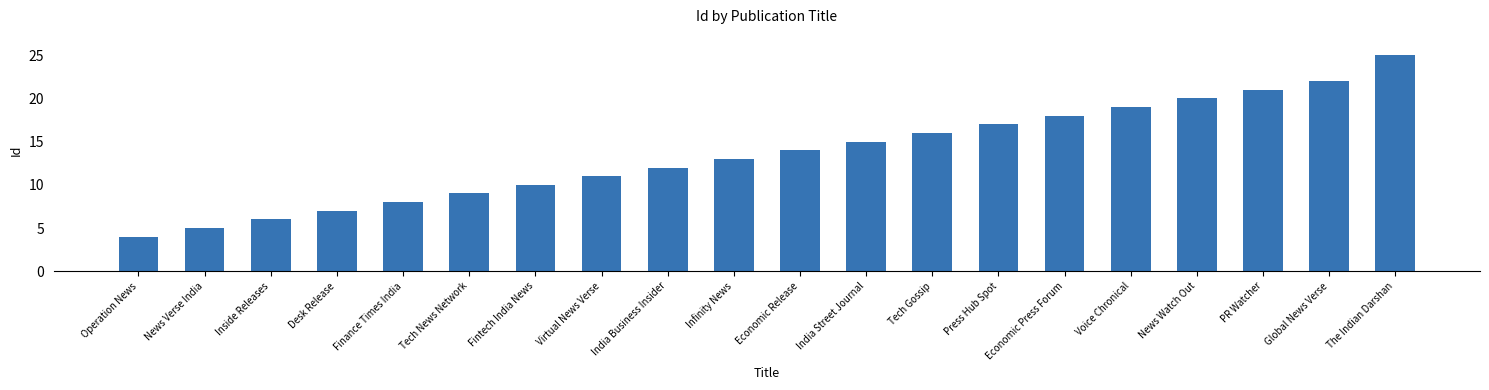

At which category does the chart reach its peak across all series?

The Indian Darshan